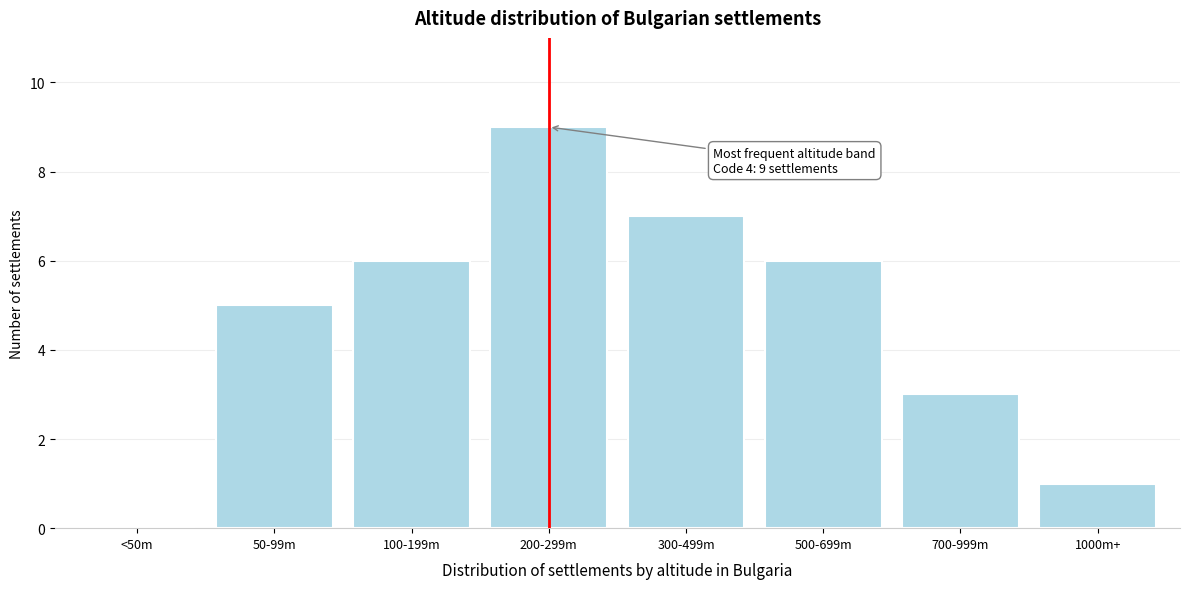

Reading left to right, transcribe all the data shown in this chart.

<50m=0	50-99m=5	100-199m=6	200-299m=9	300-499m=7	500-699m=6	700-999m=3	1000m+=1